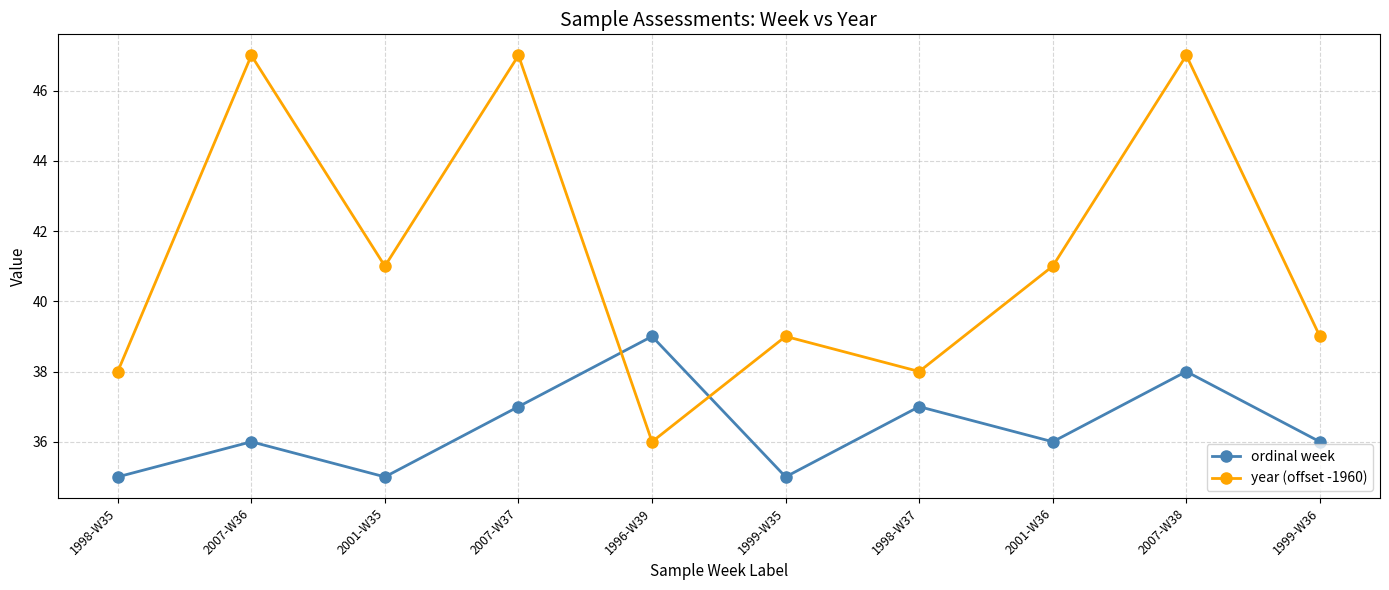

What is the minimum value for year (offset -1960)?

36